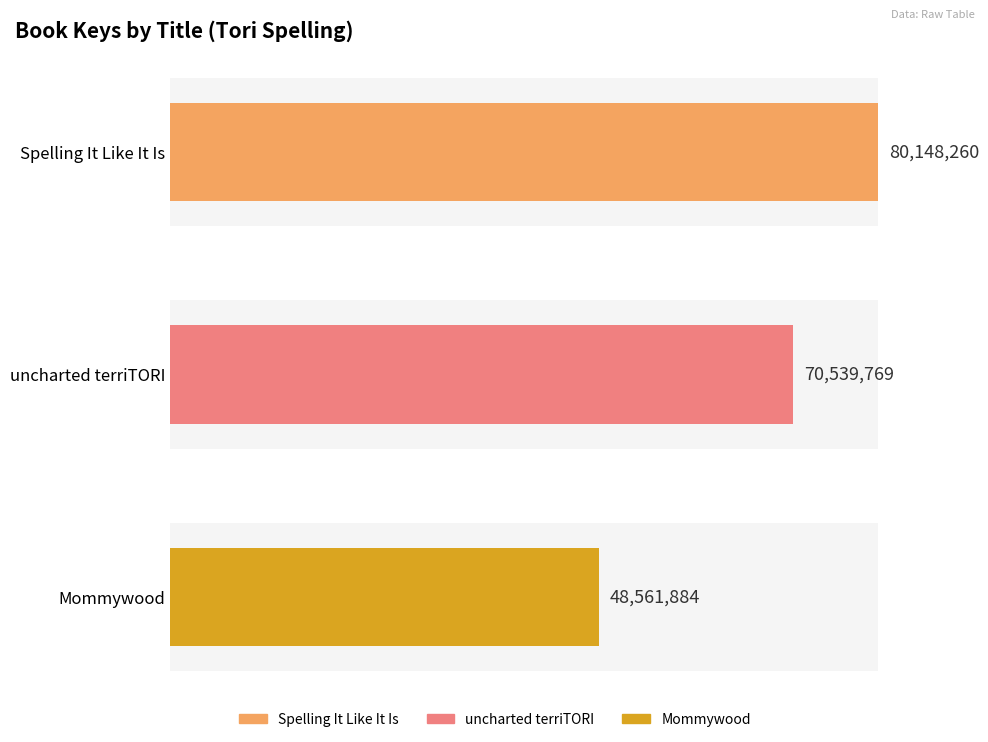

What is the label of the 3rd bar from the right?

Spelling It Like It Is